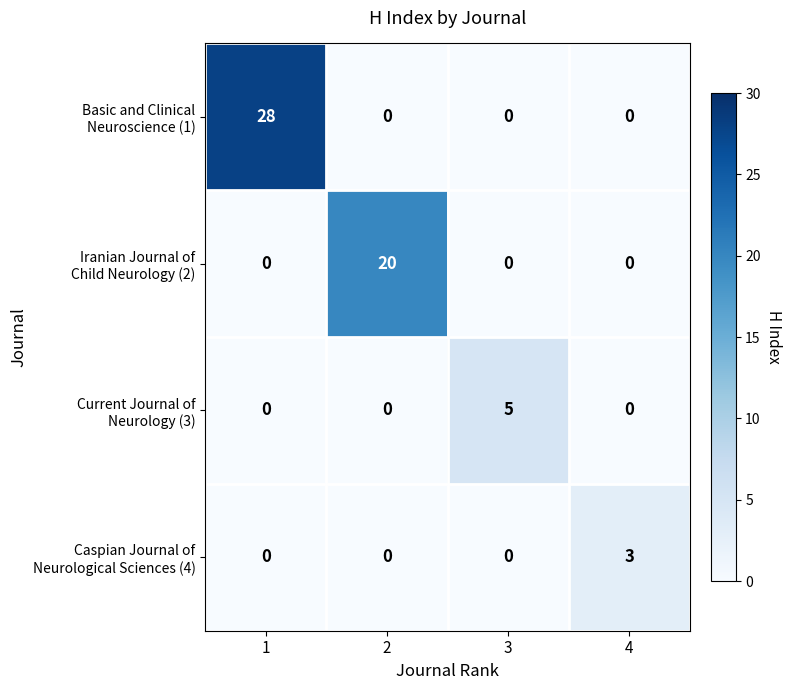

How many categories are shown in the chart?

4